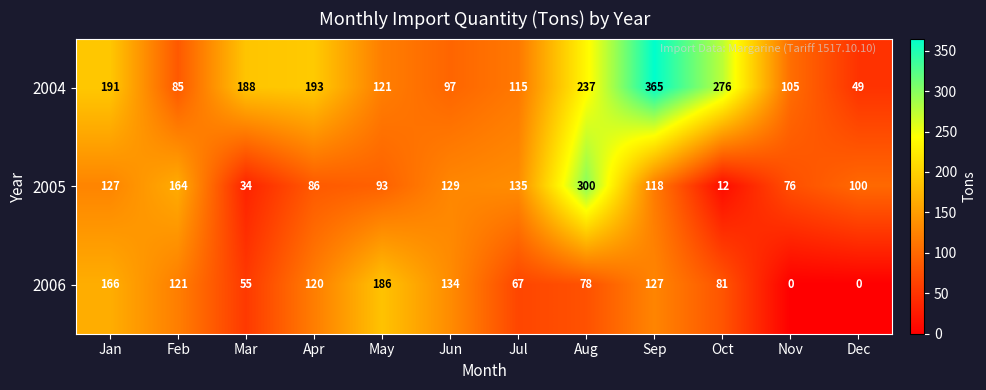

Which label corresponds to the largest value in the chart?

Sep